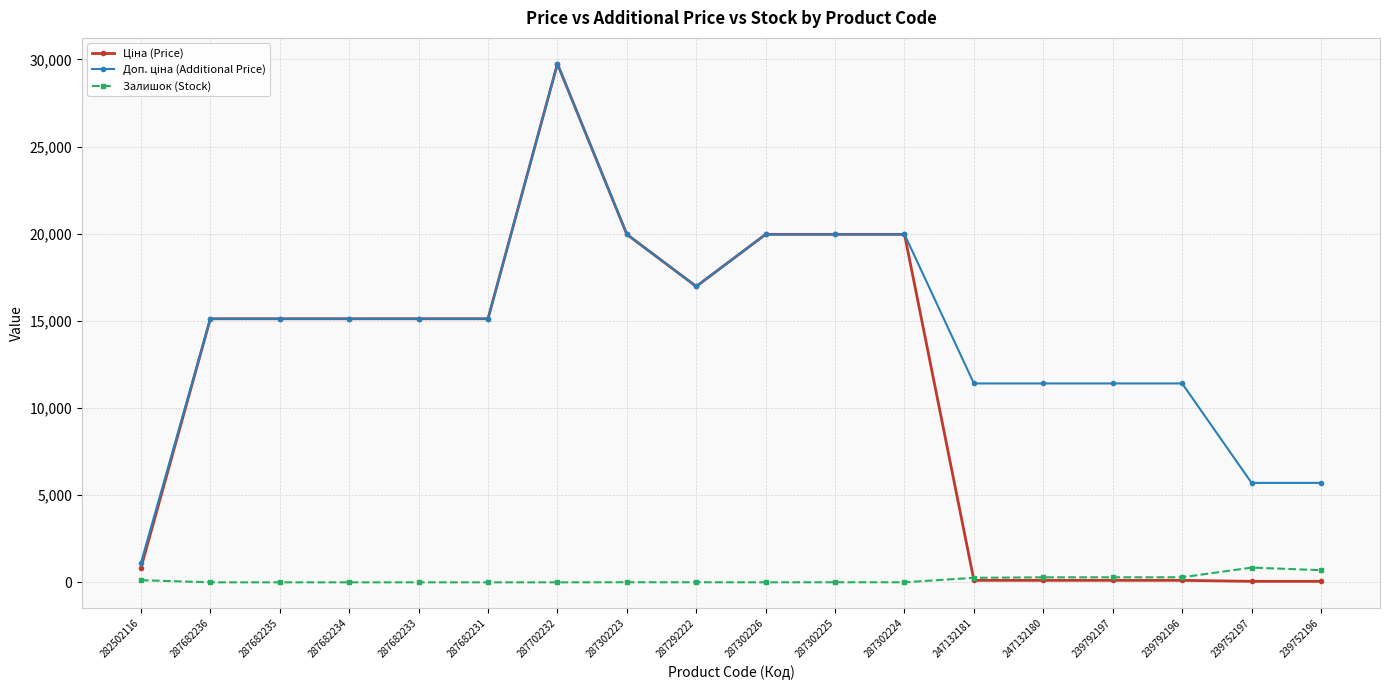

True or false: Залишок (Stock) has a value of 0.0 at 287682233.

True